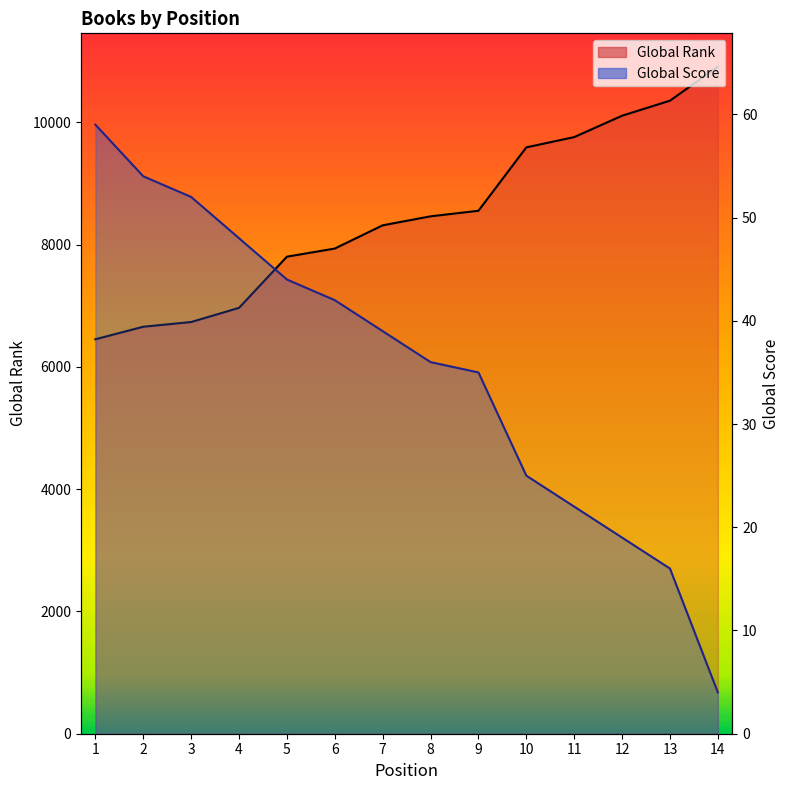

Between 14 and 3, which is larger?

14